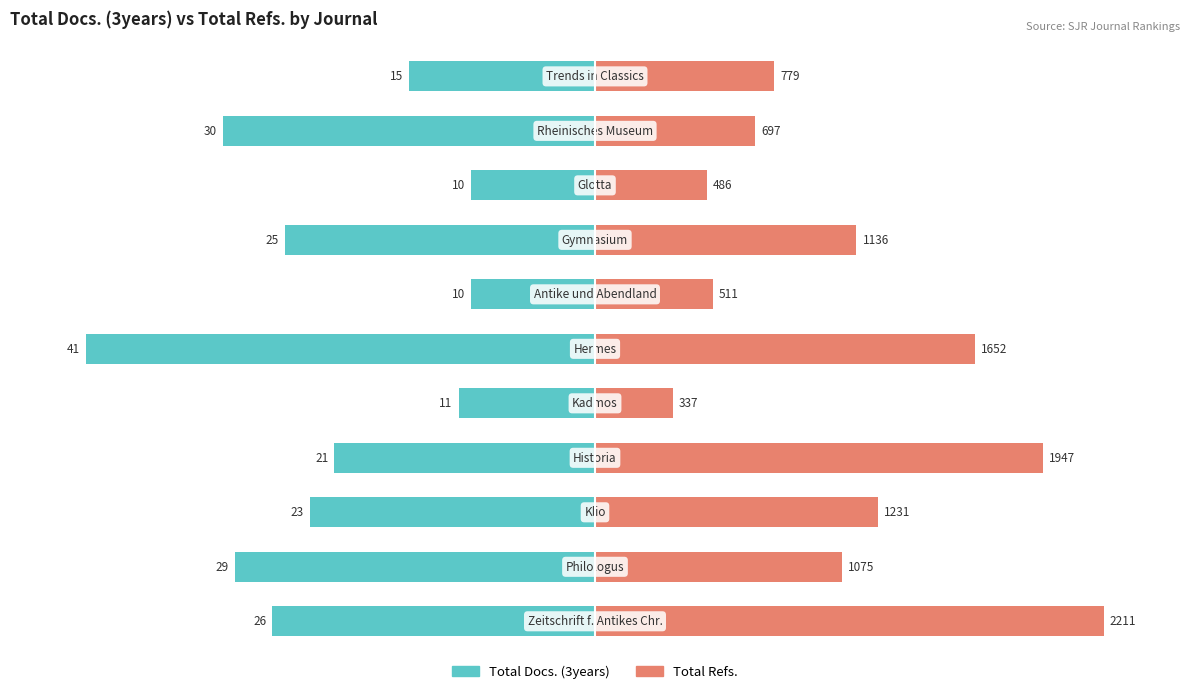

Which series changed the most between 0 and 6?

Total Refs.